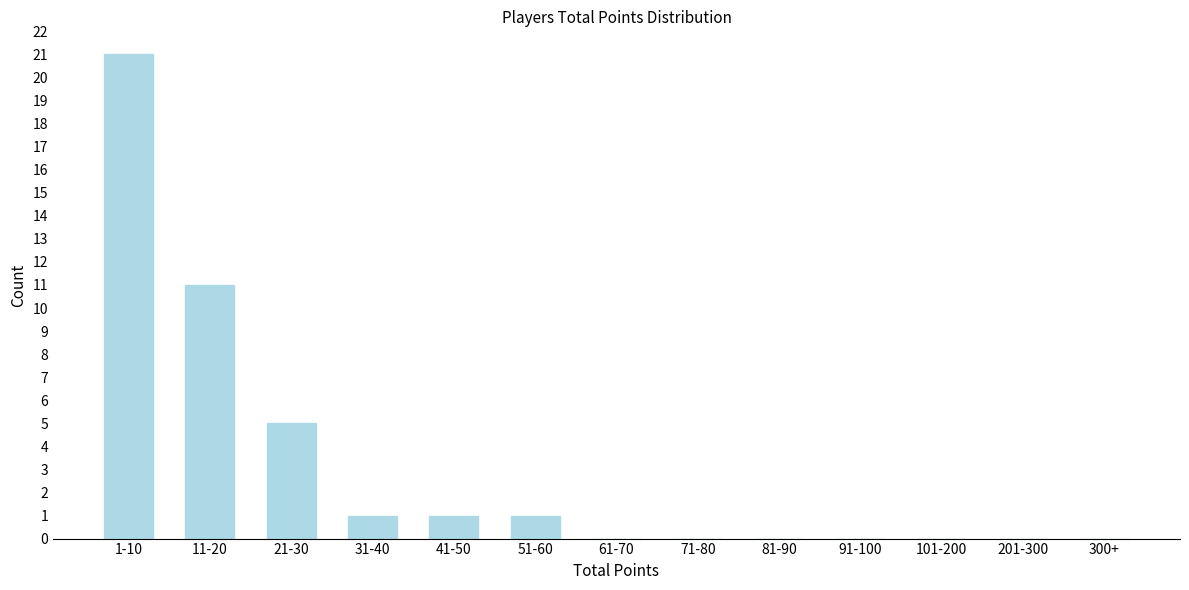

Reading left to right, transcribe all the data shown in this chart.

1-10=21	11-20=11	21-30=5	31-40=1	41-50=1	51-60=1	61-70=0	71-80=0	81-90=0	91-100=0	101-200=0	201-300=0	300+=0